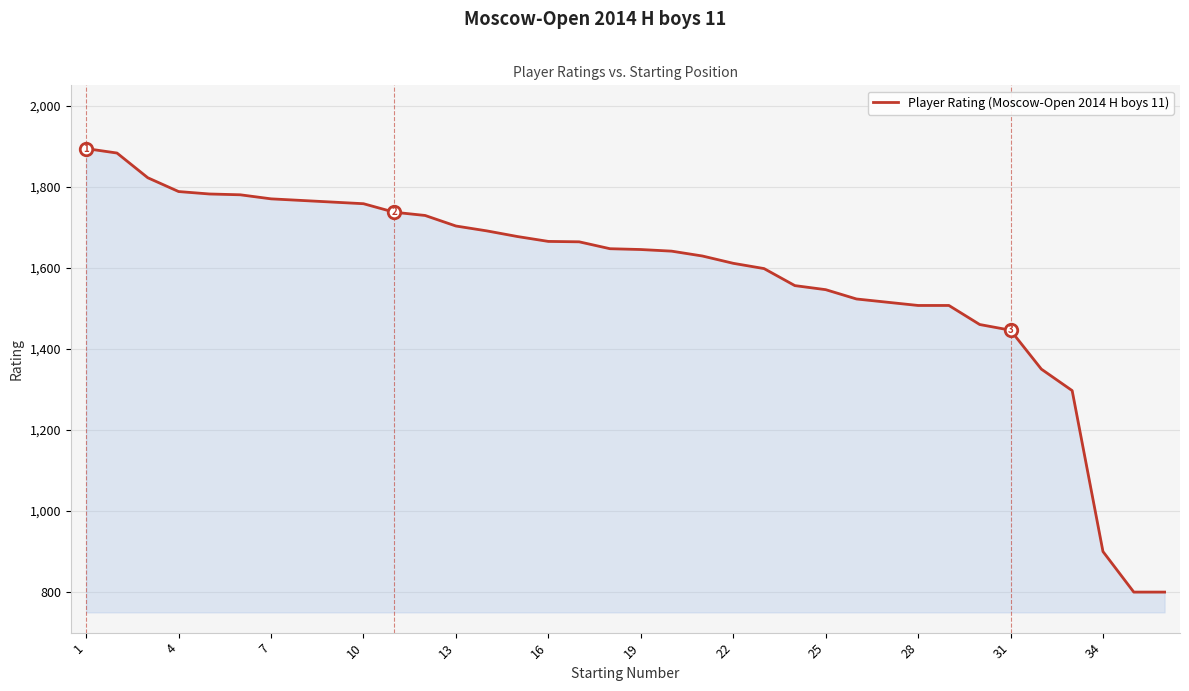

What is the smallest value displayed?

800